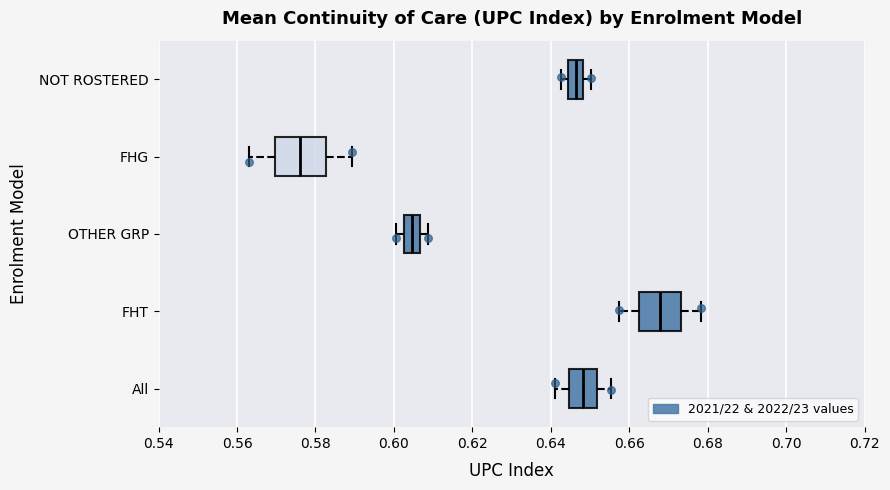

Reading bottom to top, read every box against the x-axis: the position of its median line, the range the box covers, and the ends of its whiskers. The values are not printed on the chart, so give them approximately, as read against the axis.

All: median 0.648, box 0.644 to 0.652, whiskers 0.642 to 0.656
FHT: median 0.668, box 0.662 to 0.674, whiskers 0.658 to 0.678
OTHER GRP: median 0.604, box 0.602 to 0.606, whiskers 0.600 to 0.608
FHG: median 0.576, box 0.570 to 0.582, whiskers 0.562 to 0.590
NOT ROSTERED: median 0.646, box 0.644 to 0.648, whiskers 0.642 to 0.650